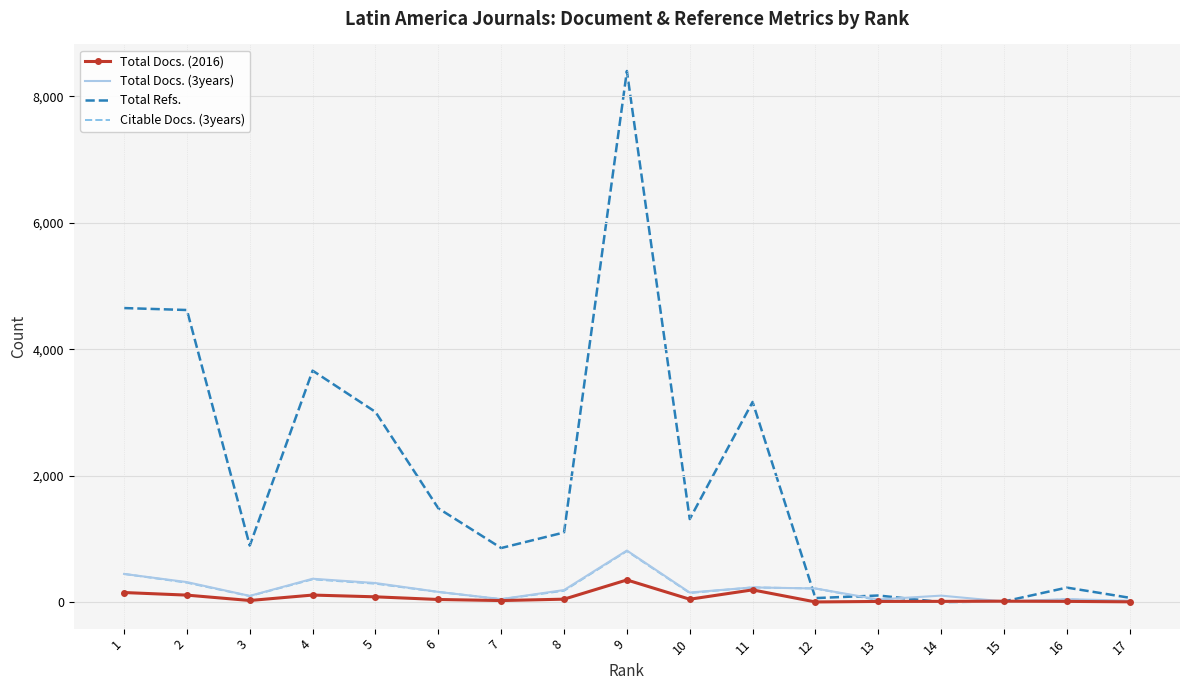

What is the maximum value for Total Refs.?

8401